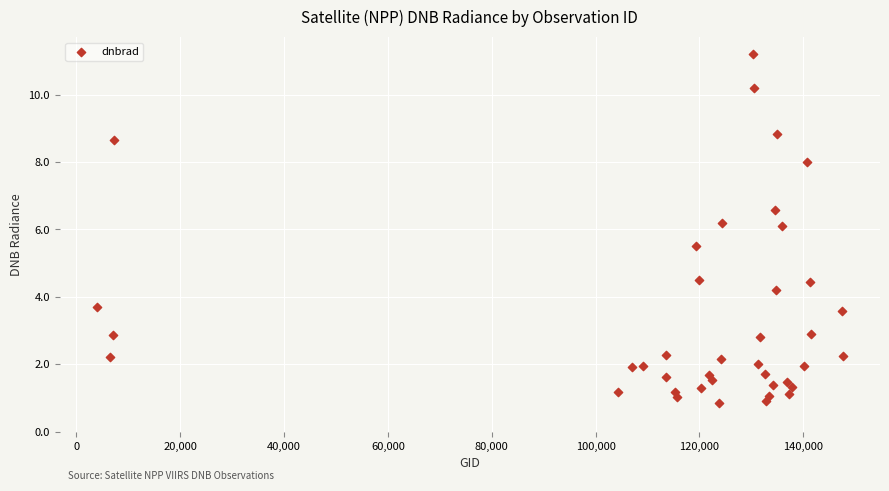

What is the range of Y values (max minus min)?

10.3